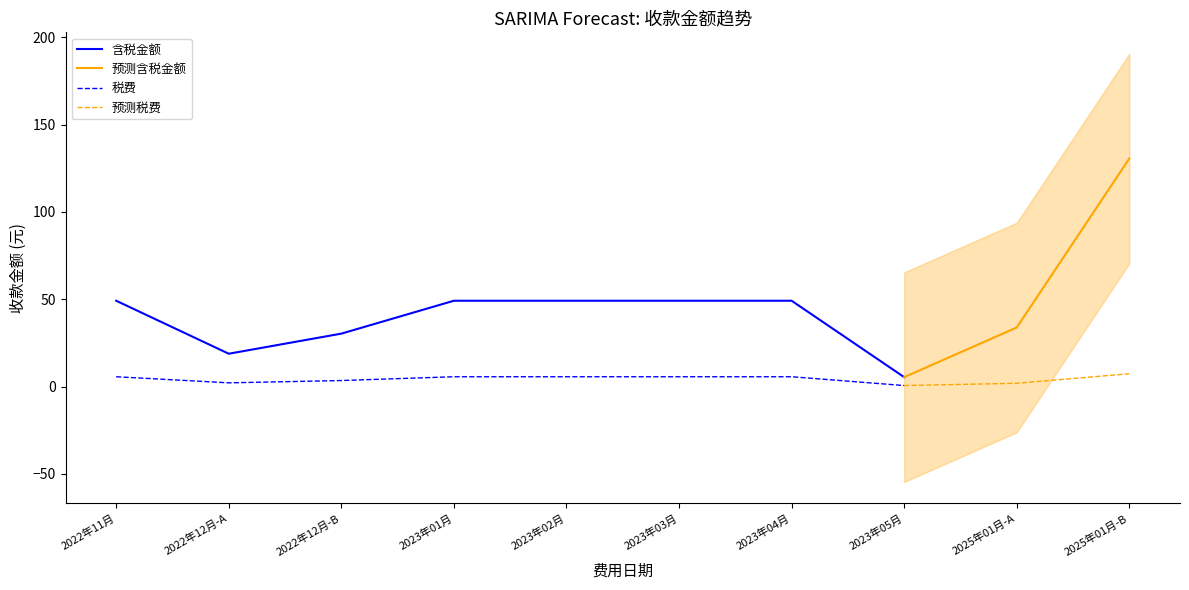

What is the minimum value for 含税金额?

5.4